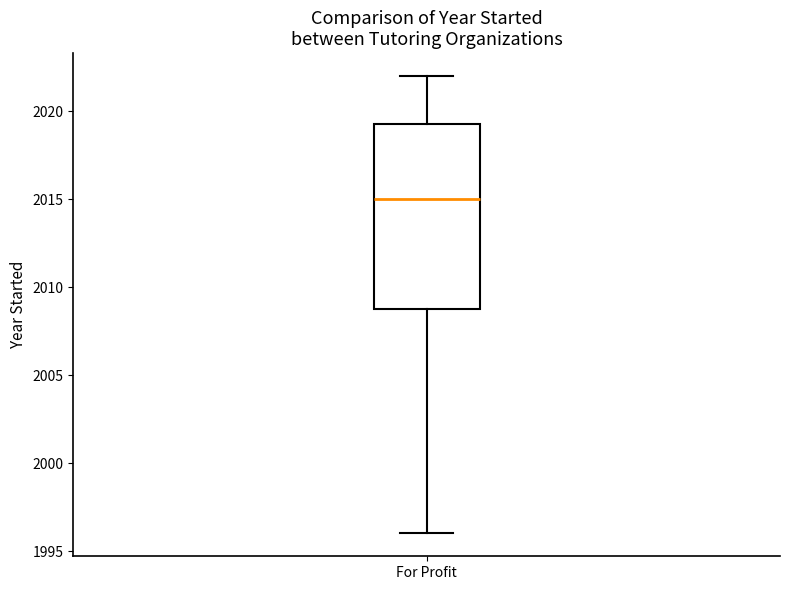

Transcribe this box plot: give where the median line is, the range the box spans, and where the two whiskers end, as read against the y-axis. The values are not printed on the chart, so give them approximately, as read against the axis.

median 2015.0, box 2009.0 to 2019.5, whiskers 1996.0 to 2022.0